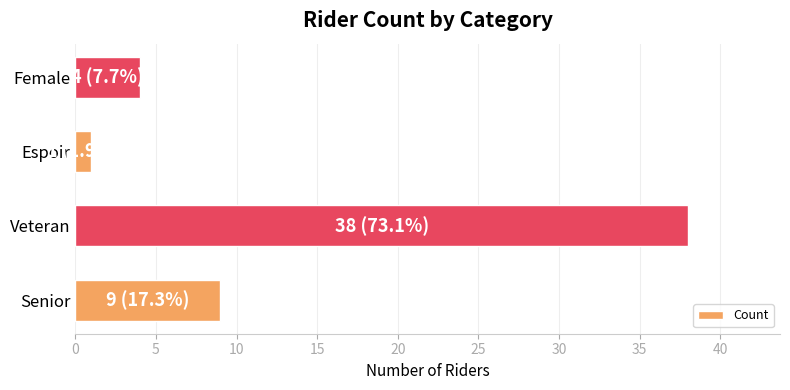

Reading top to bottom, list all the values displayed in this chart.

Female=4	Espoir=1	Veteran=38	Senior=9